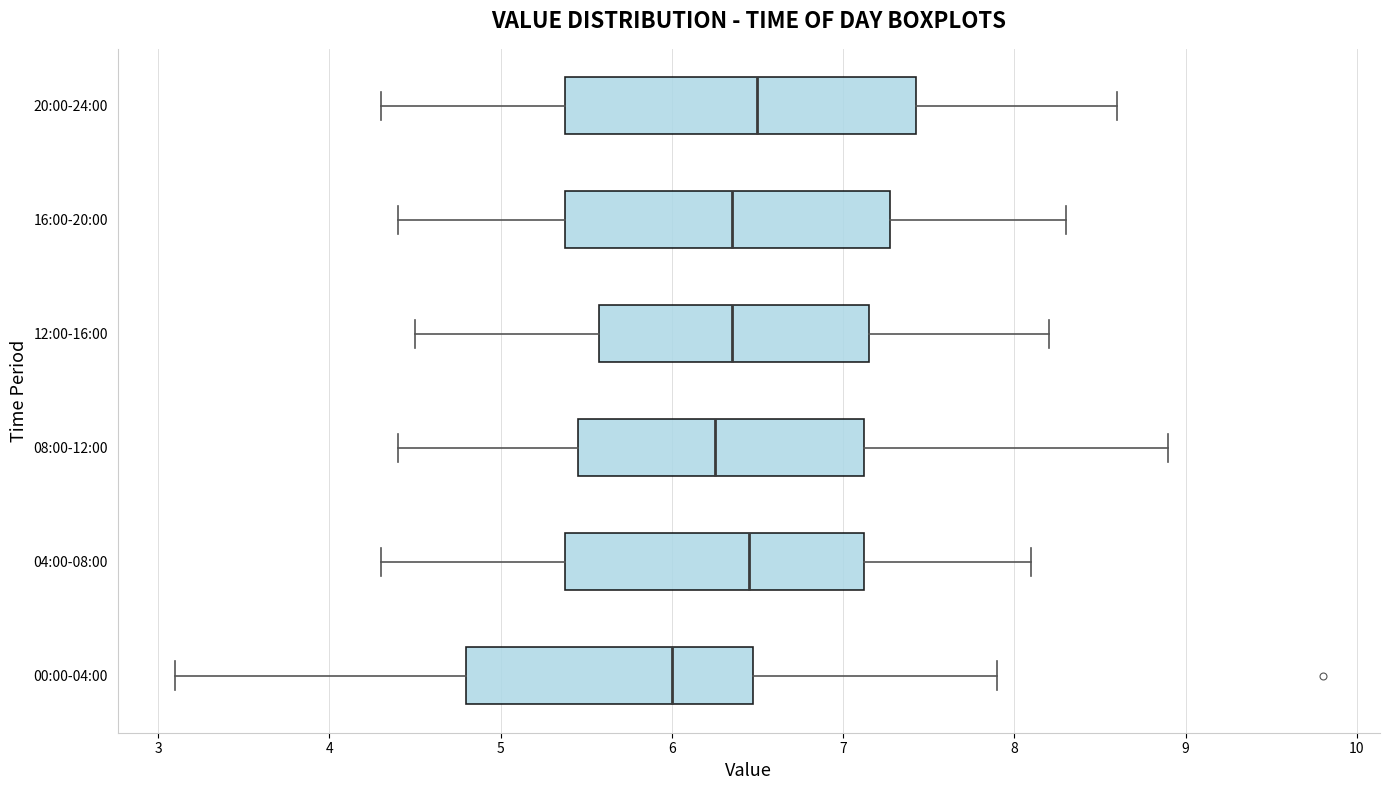

Where is the left edge of the box for 04:00-08:00 on the x-axis? The values are not printed on the chart, so give them approximately, as read against the axis.

5.4